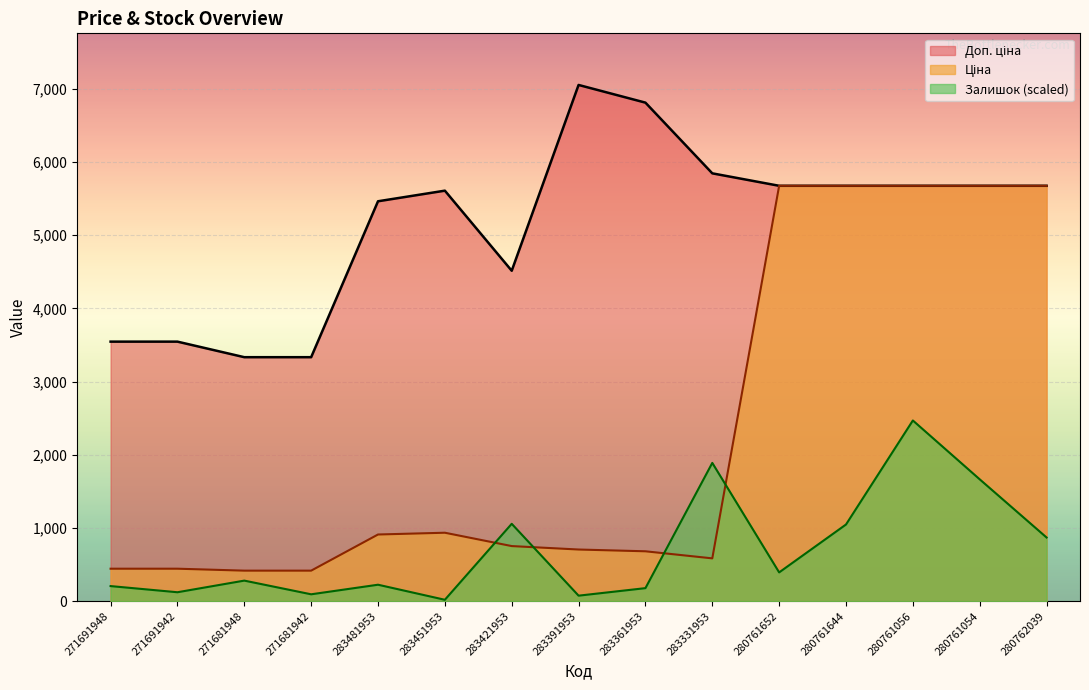

What is the sum of all Залишок values?

10582.3